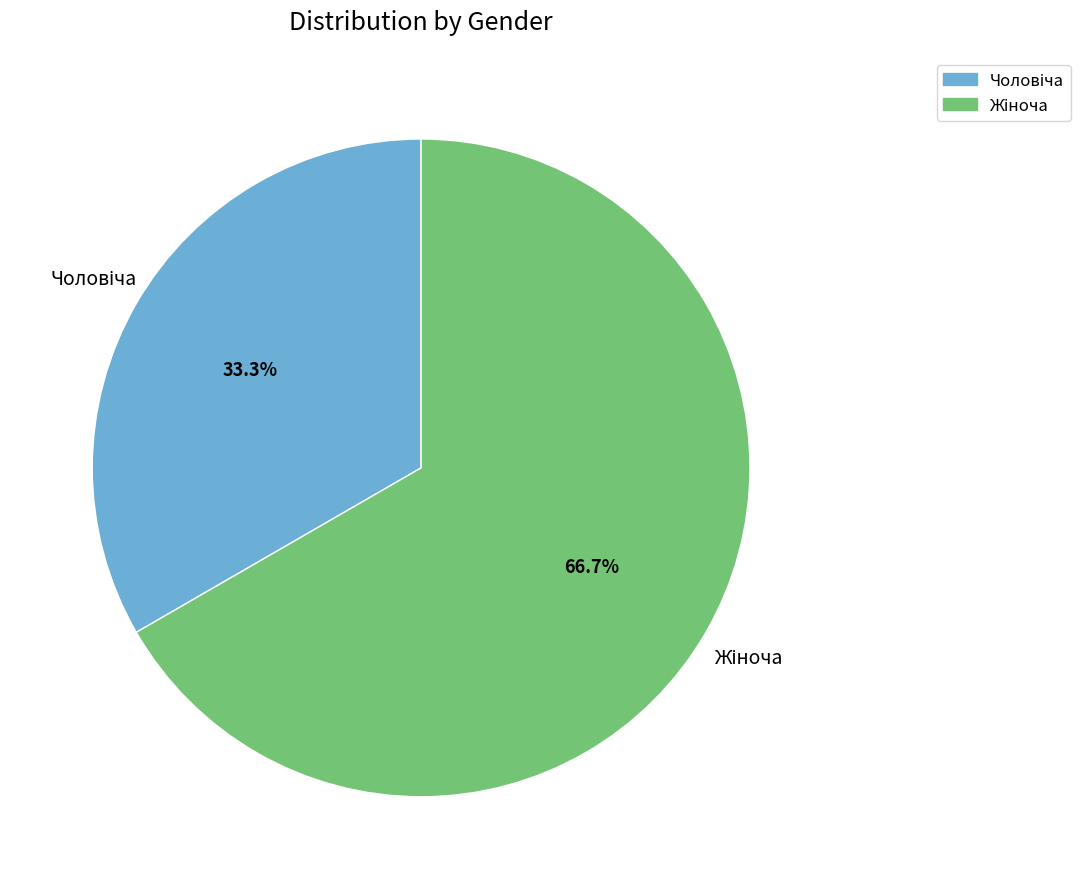

Does any single category account for the majority?

Yes